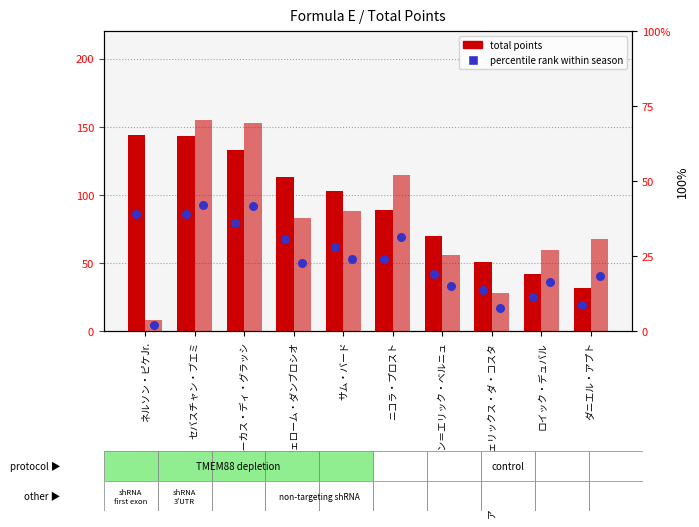

Which series has the widest spread of Y values?

Season2 pts